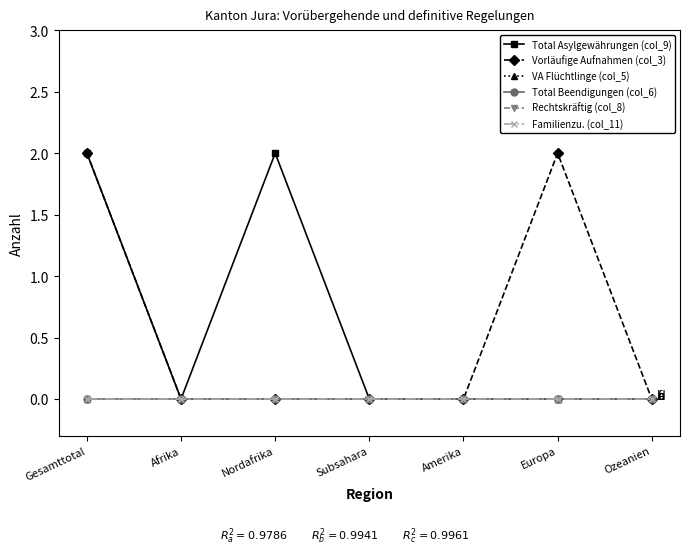

Does the chart have visible grid lines?

No